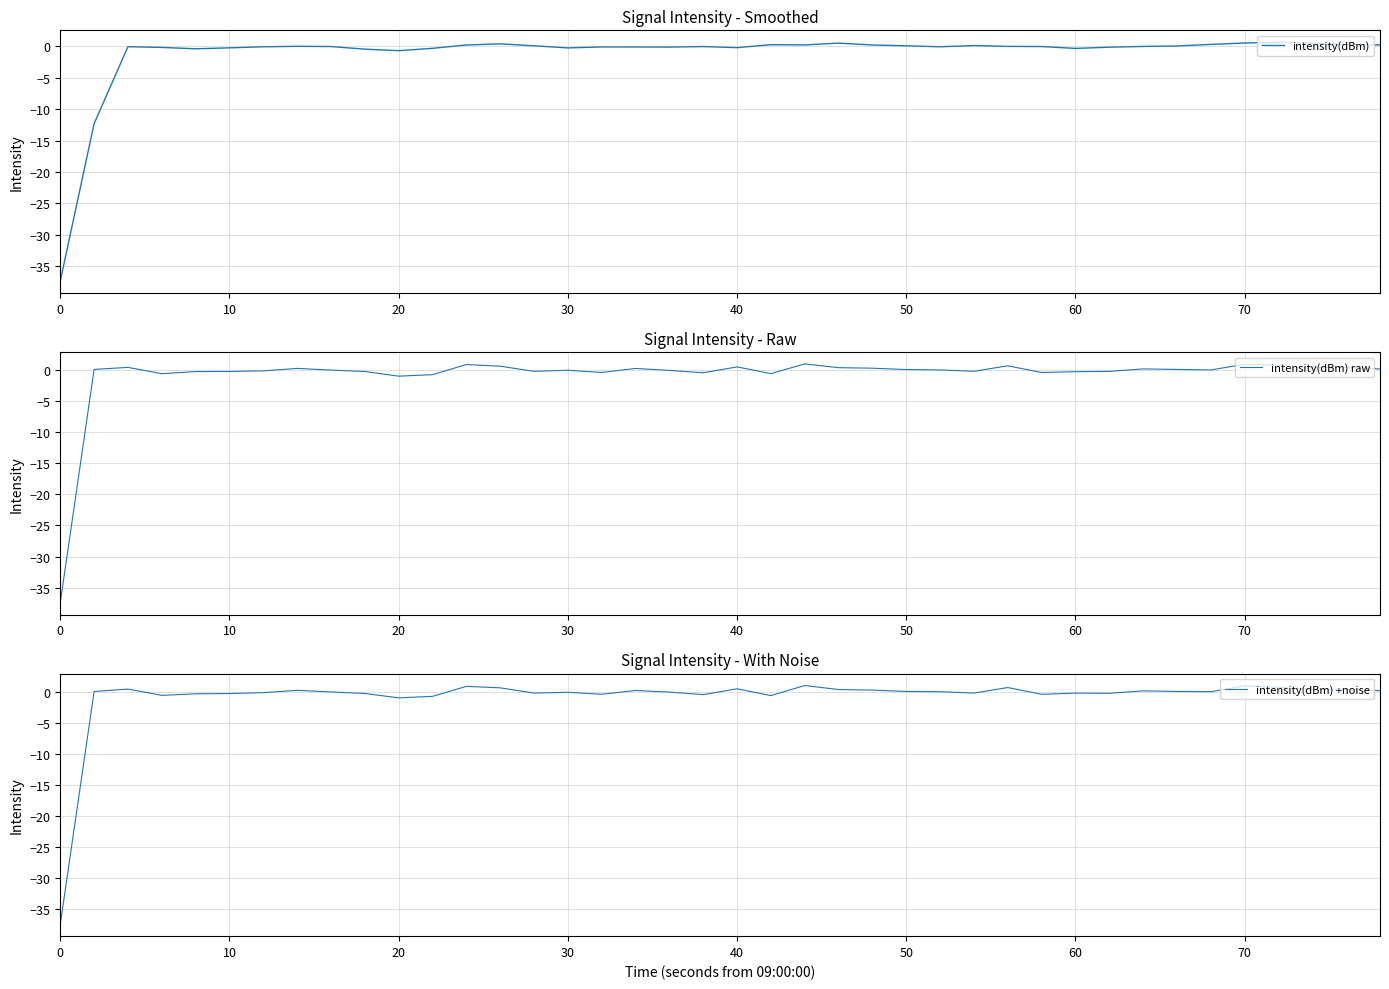

What is the maximum value for intensity(dBm) raw?

1.0